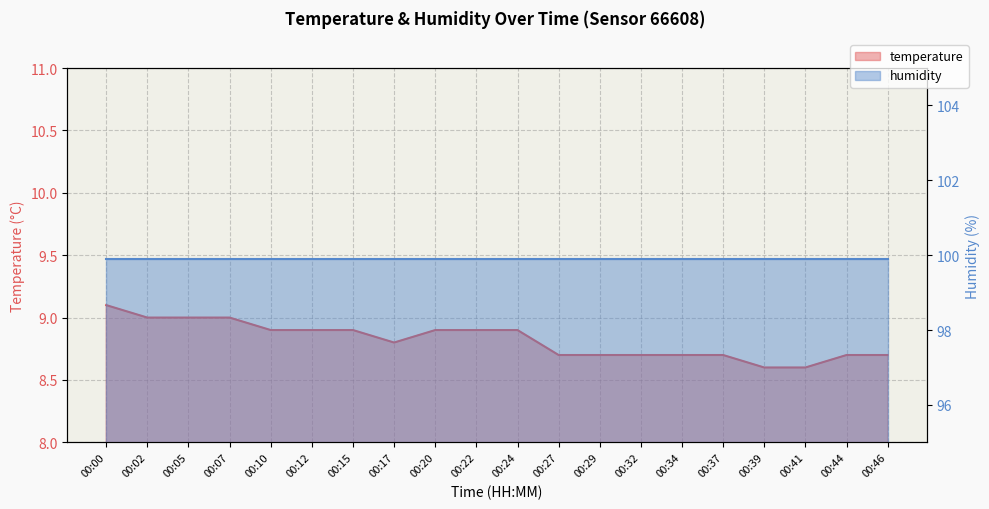

How many points are lower than both their immediate neighbors (excluding endpoints)?

1